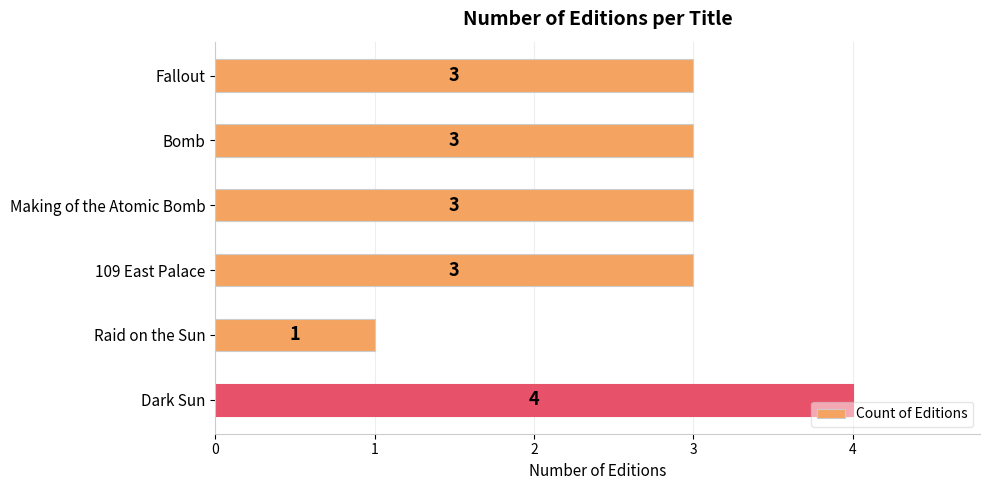

What is the ratio of the value at Bomb to the value at Raid on the Sun?

3.0